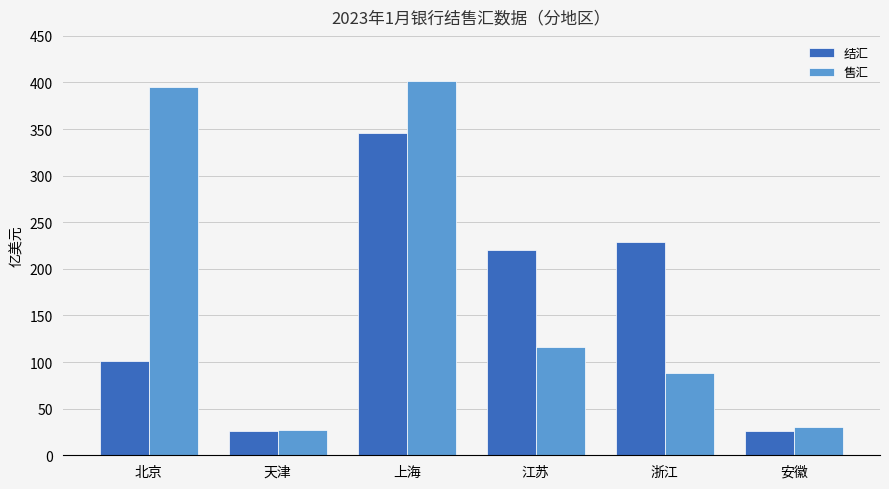

Which series has the largest range (max minus min)?

售汇